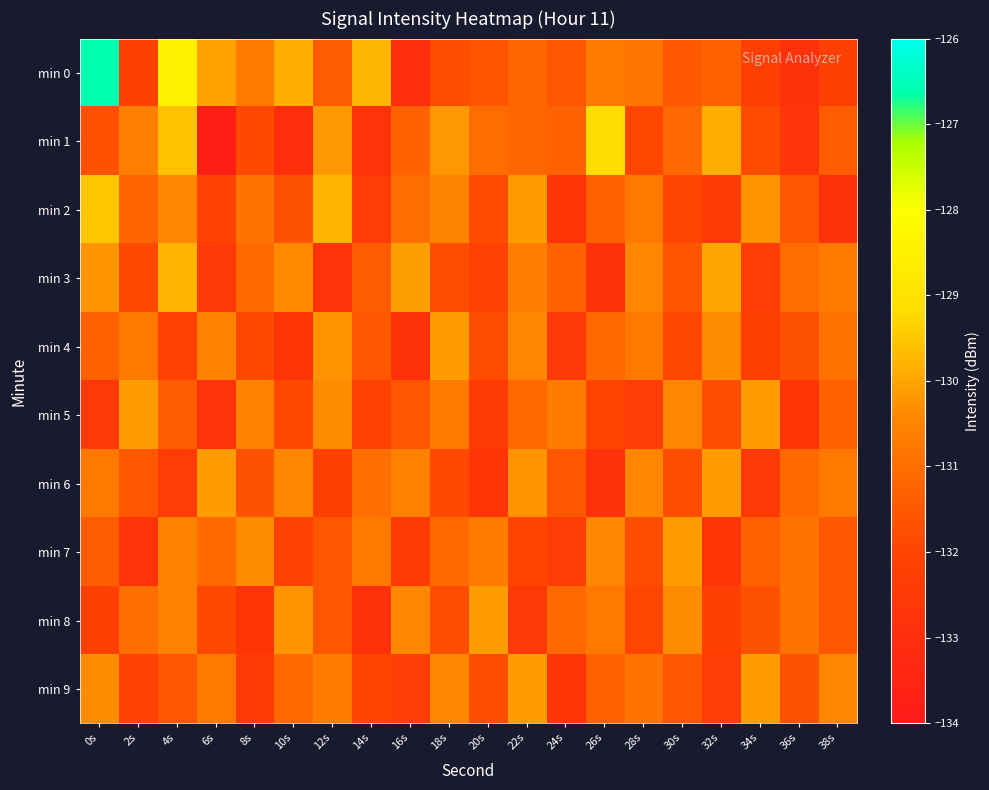

Which series changed the most between 6s and 24s?

min 1